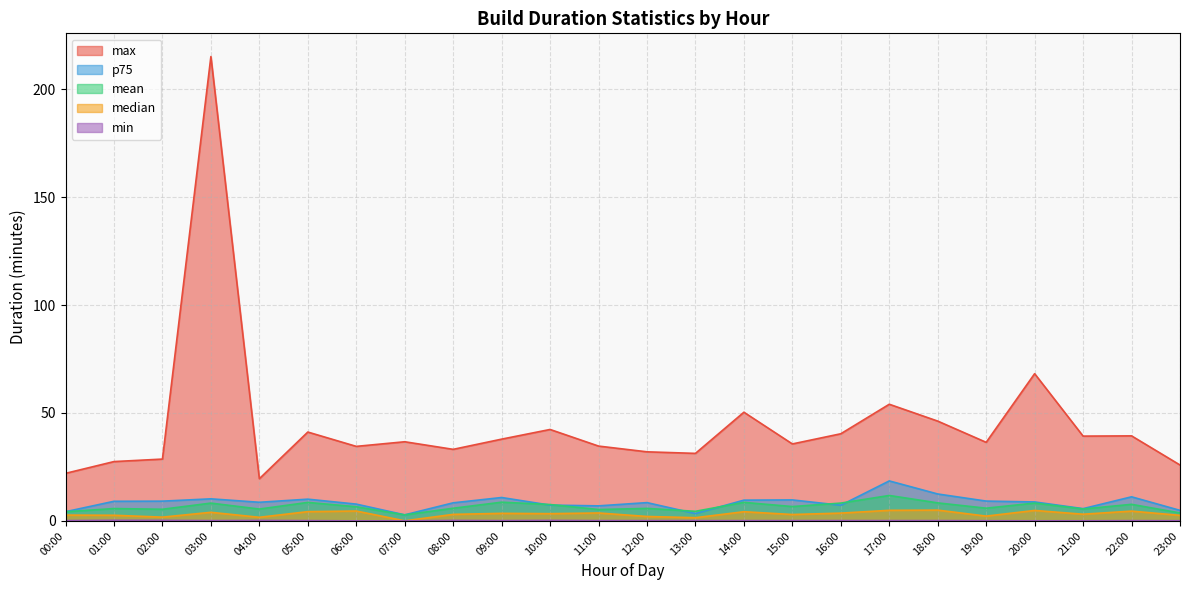

What is the sum of the median values at 08:00 and 20:00?

7.9